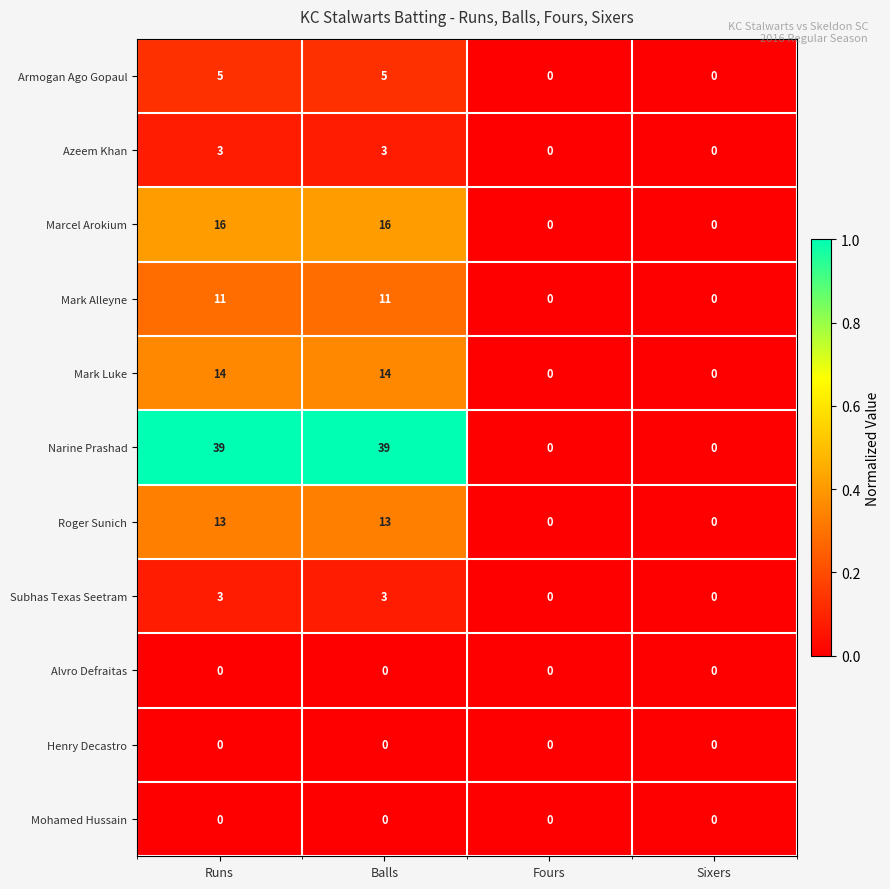

How many series are shown in this chart?

11